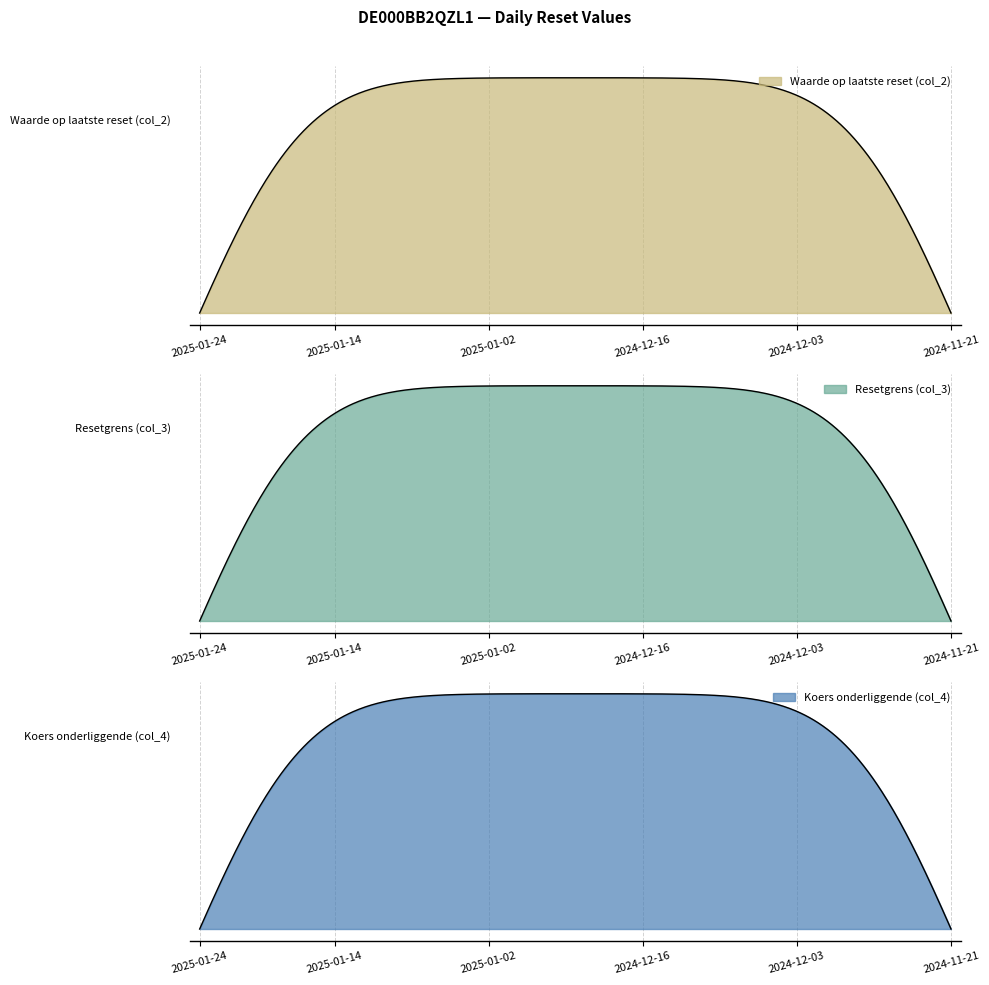

What is the maximum value shown in the chart?

218.4